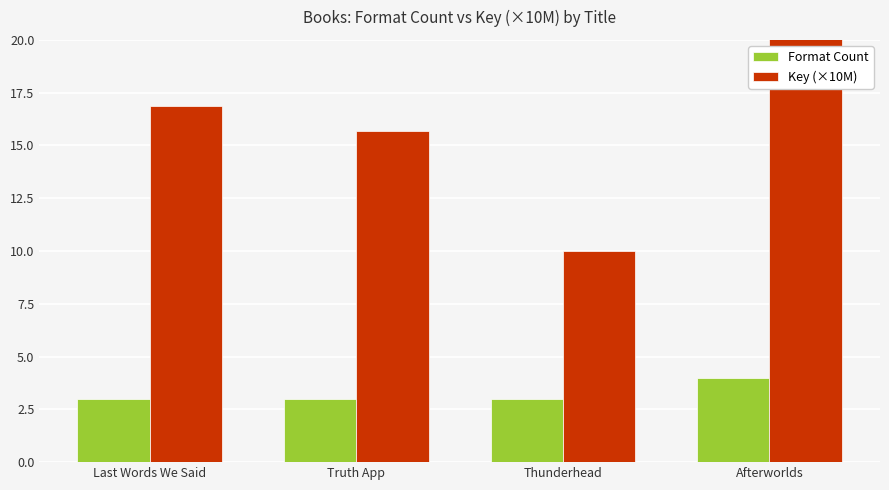

The value of Format Count at Last Words We Said is 4.0. True or false?

False